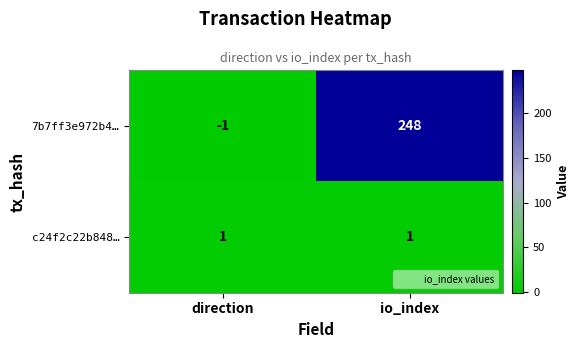

What is the total value across all series at io_index?

249